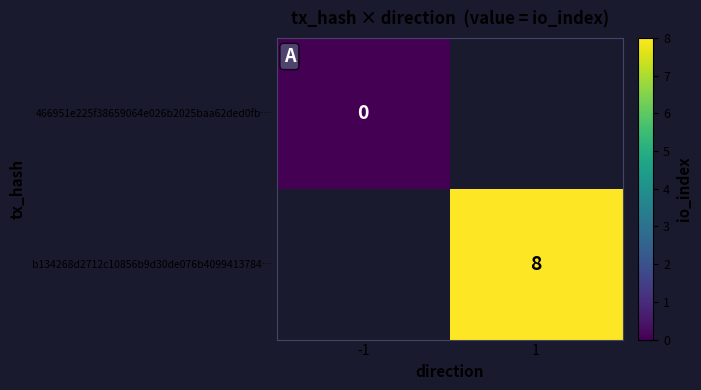

True or false: b134268d2712c10856b9d30de076b4099413784… has a value of 8 at 1.

True